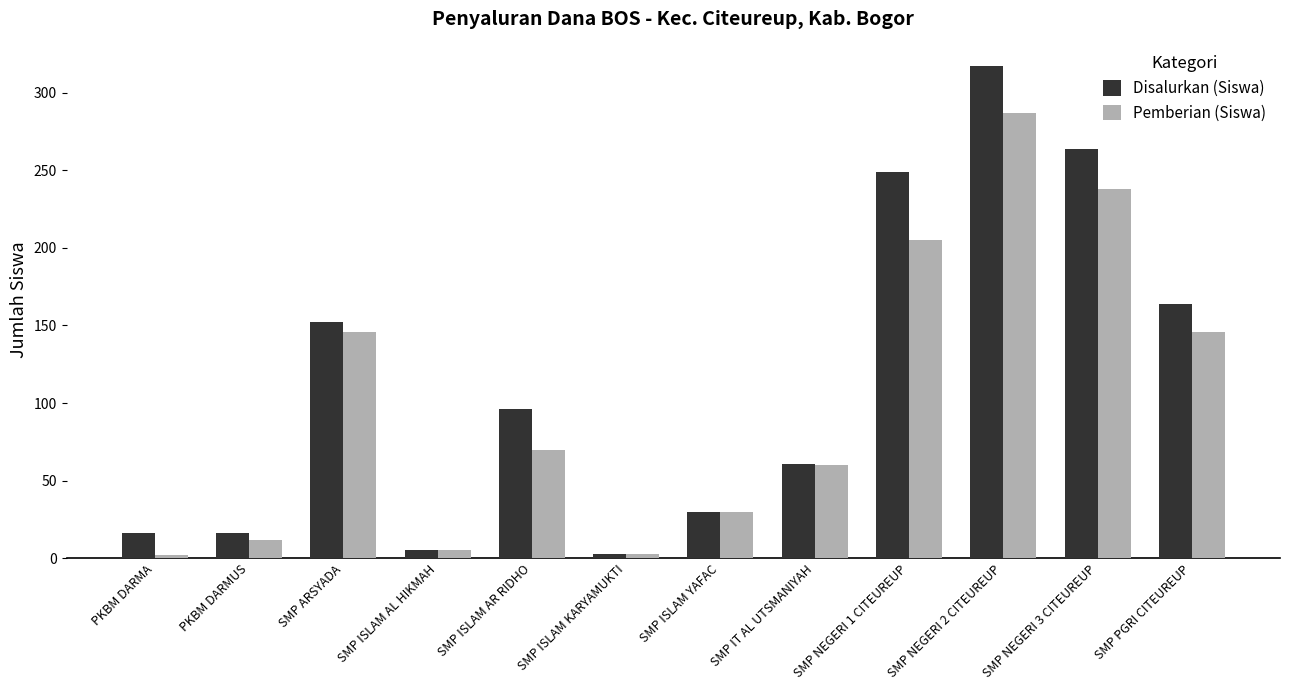

True or false: Disalurkan (Siswa) has a value of 152 at SMP ARSYADA.

True